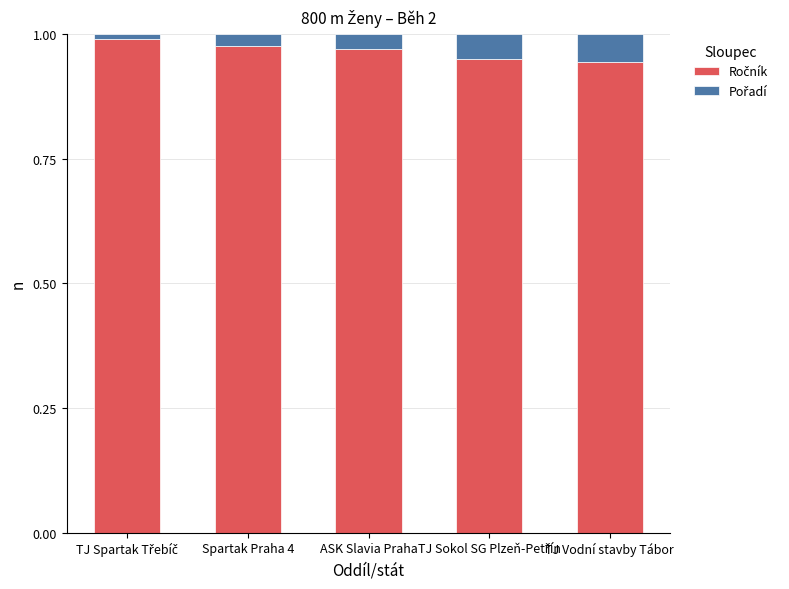

Are the bars horizontal?

No